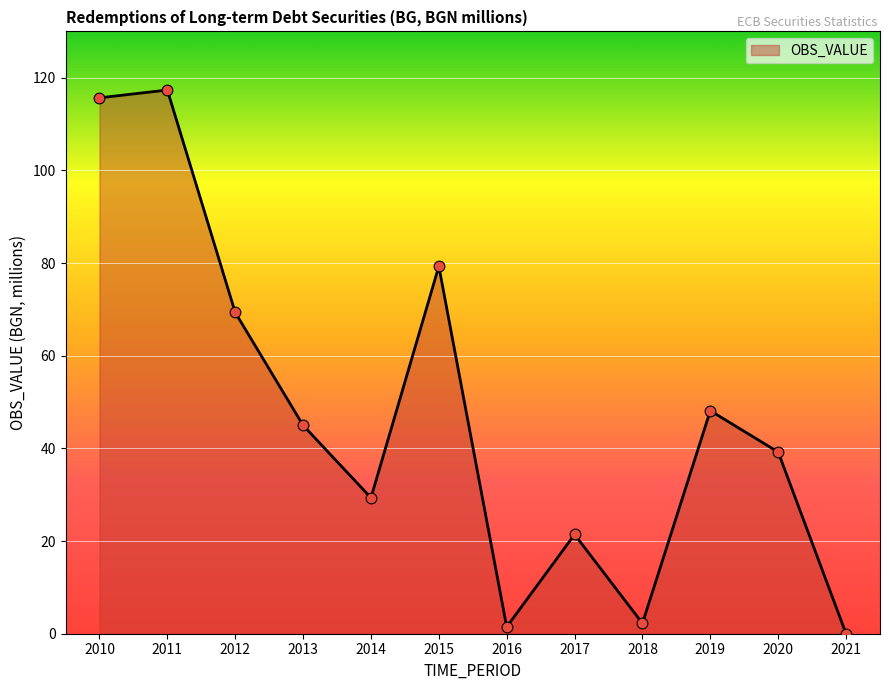

Which has a higher value, 2012 or 2013?

2012